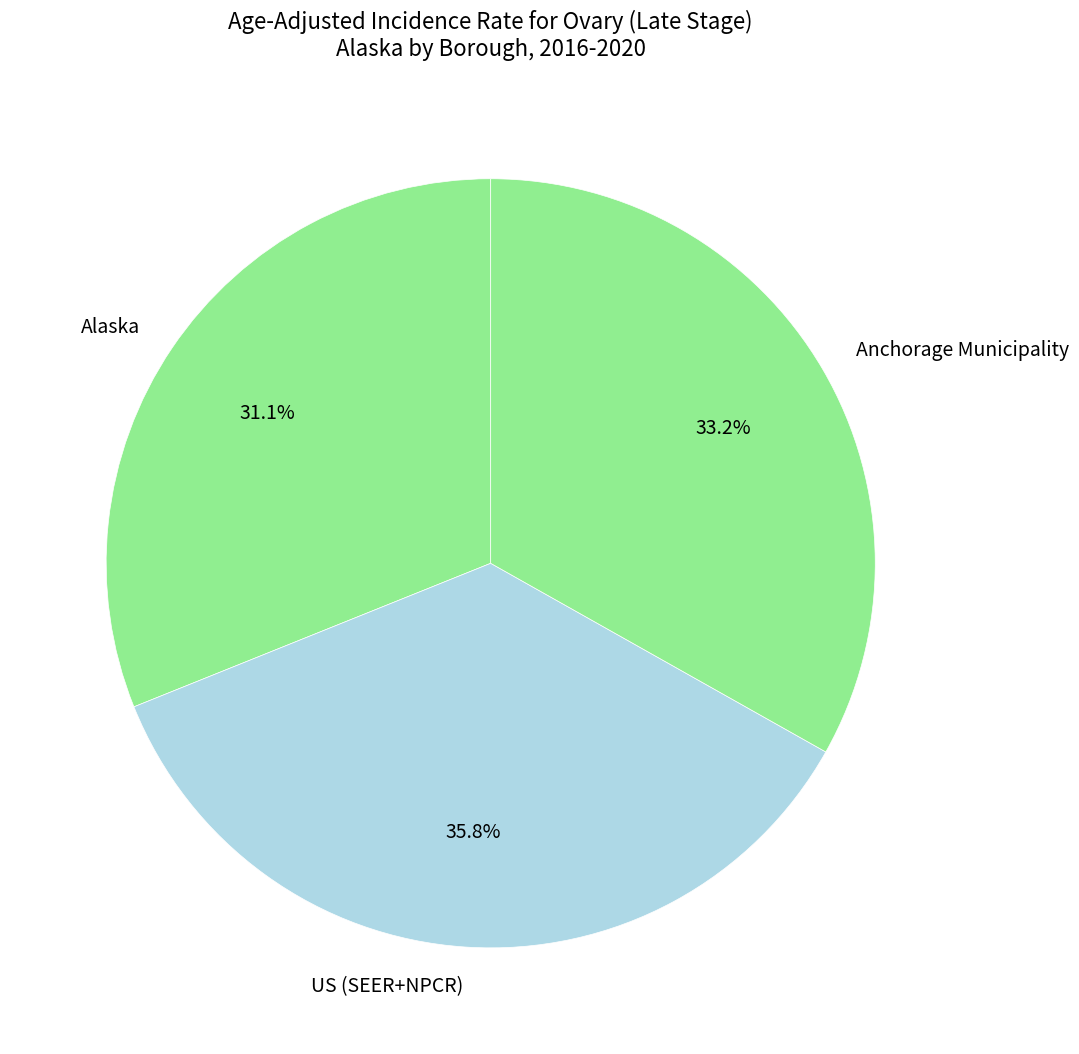

Is it true that Anchorage Municipality is 33% of the pie?

True